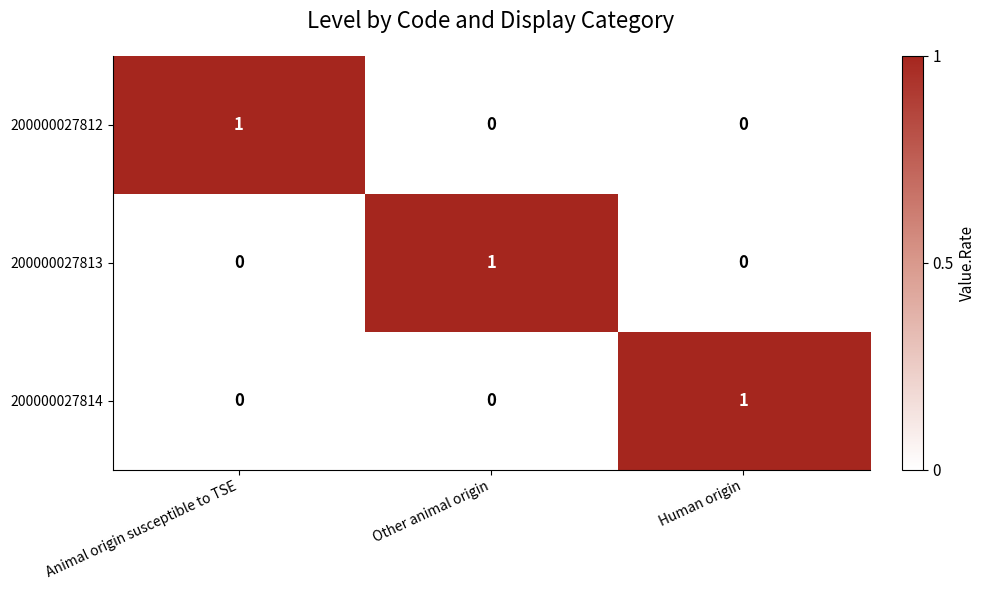

At which label does 200000027814 reach its peak?

Human origin